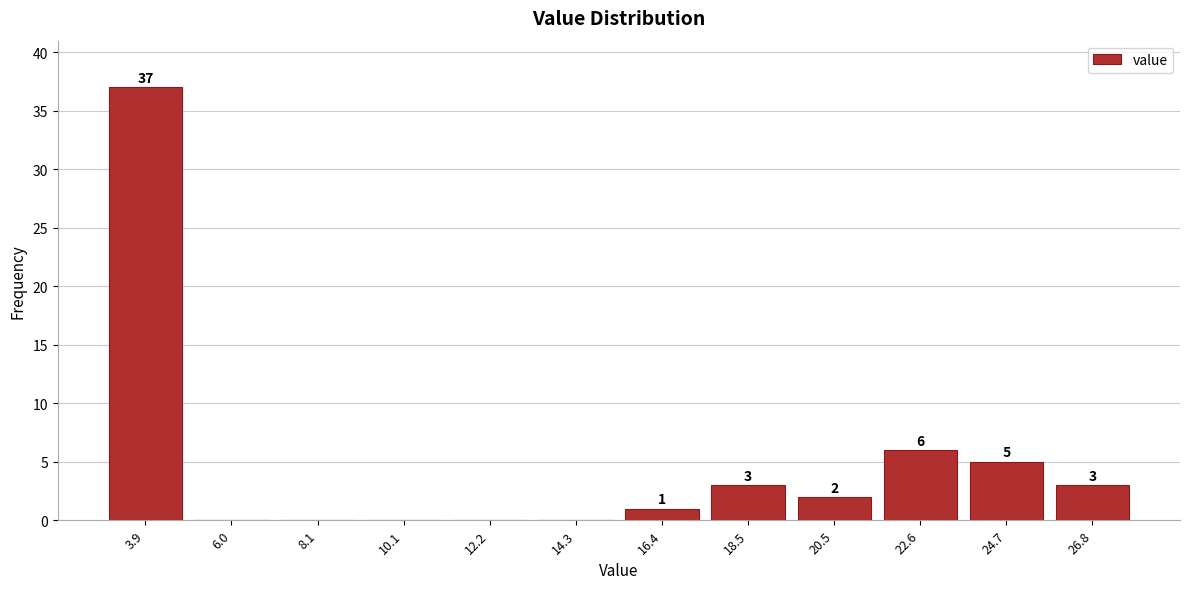

Over which range of the x-axis is the bar tallest?

3.0 to 5.0